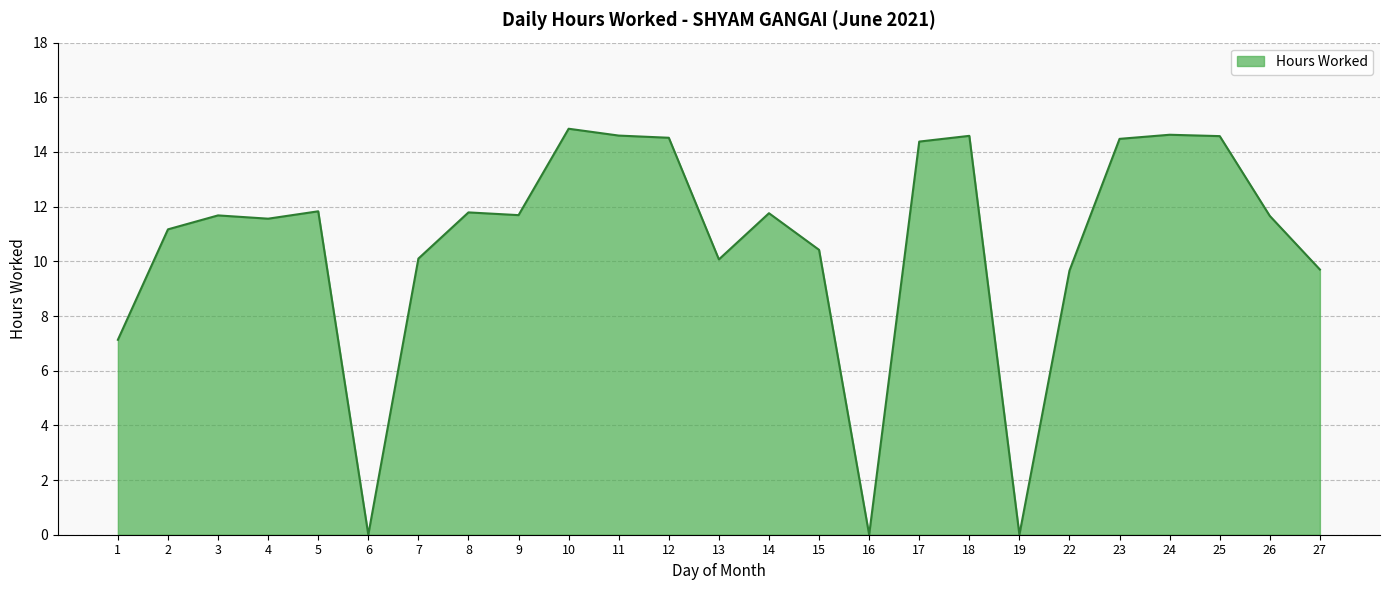

Is it true that the value at 19 is 0.0?

True